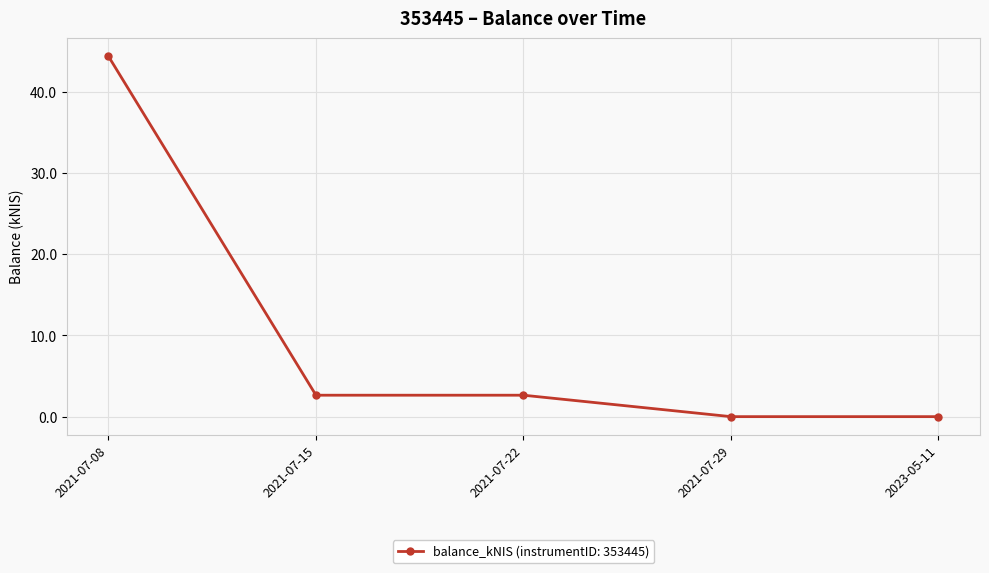

Does the chart have visible grid lines?

Yes